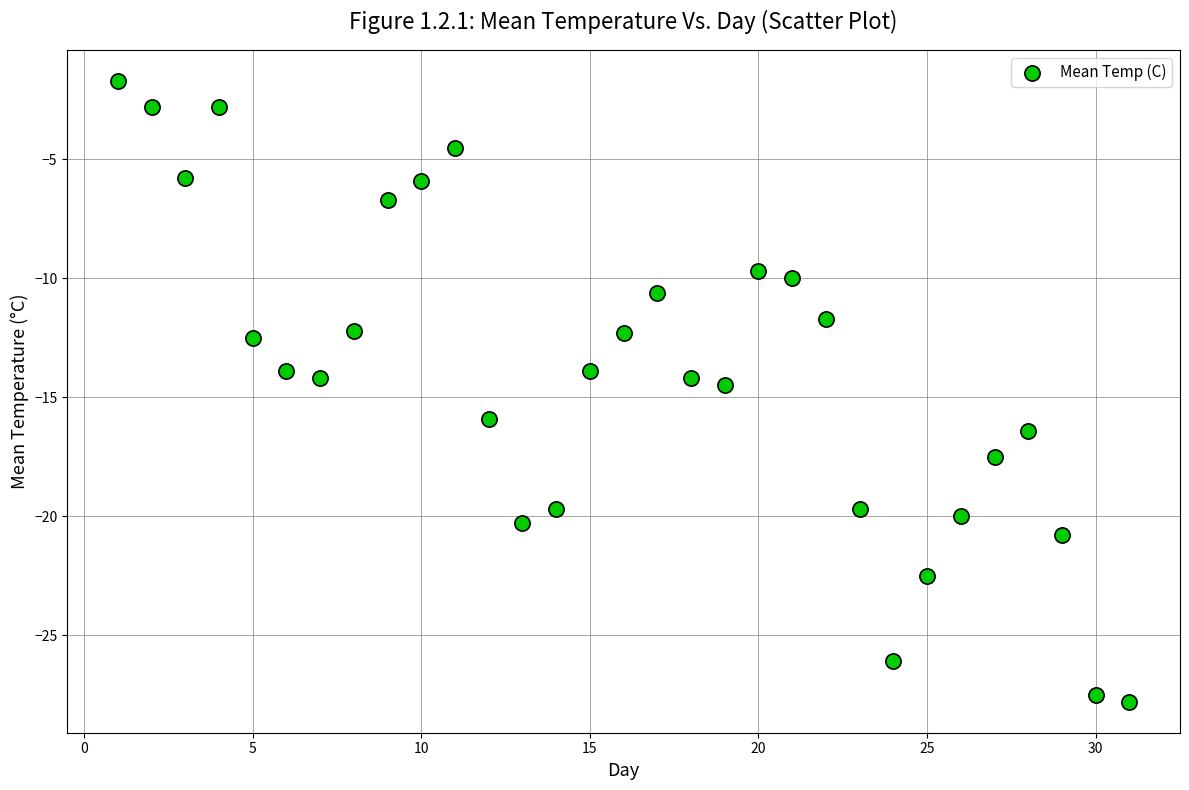

What is the range of Y values (max minus min)?

26.1